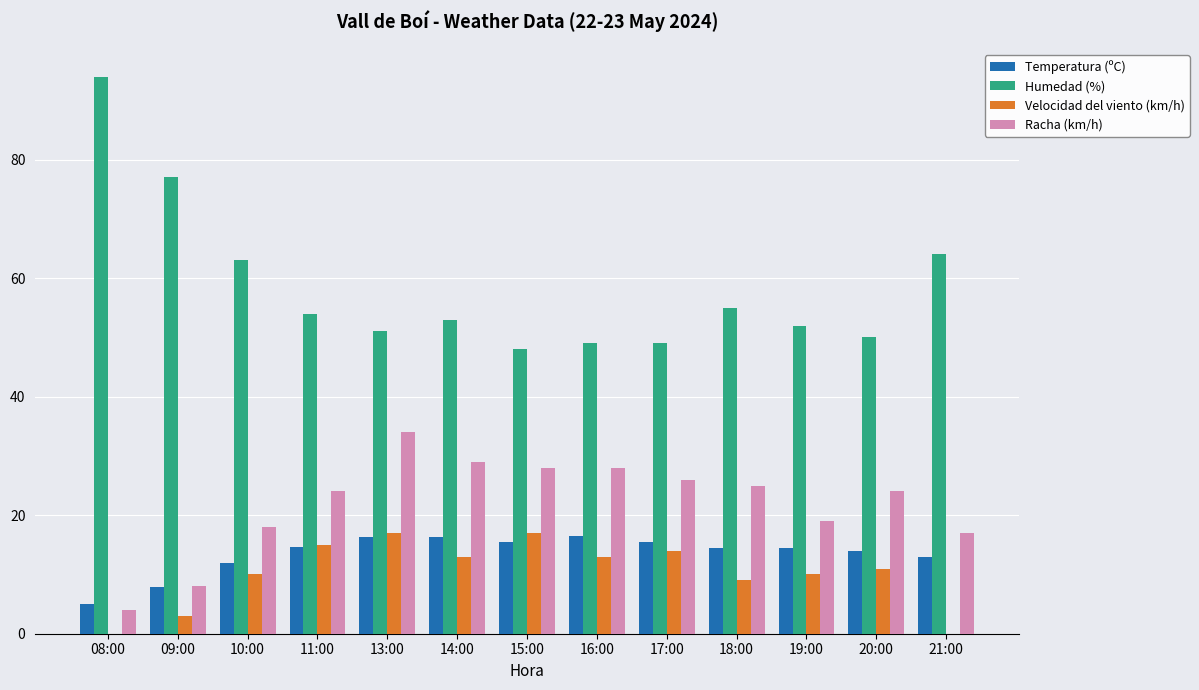

The value of Humedad (%) at 16:00 is 18.6. True or false?

False